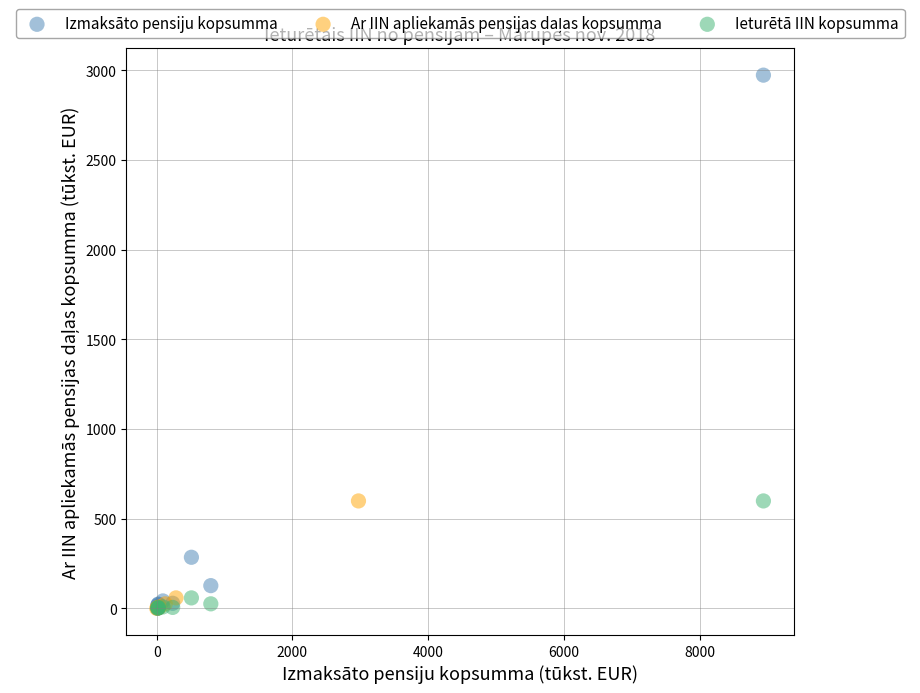

Which series reaches the maximum Y coordinate?

Izmaksāto pensiju kopsumma